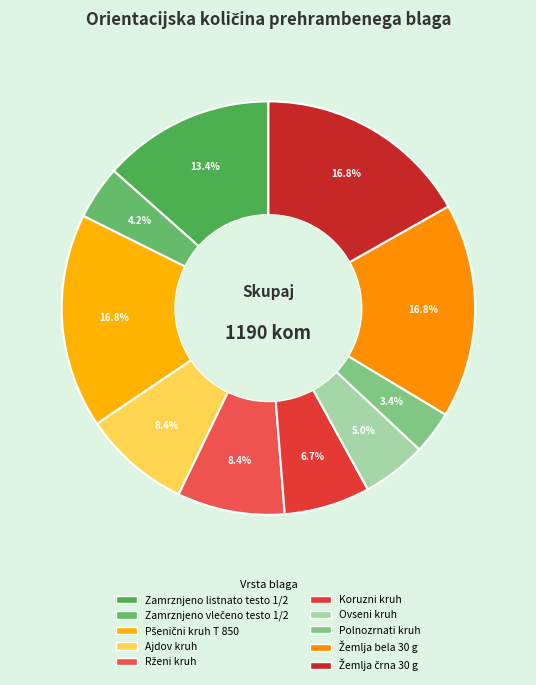

Is the sum of Rženi kruh and Polnozrnati kruh greater than half?

No